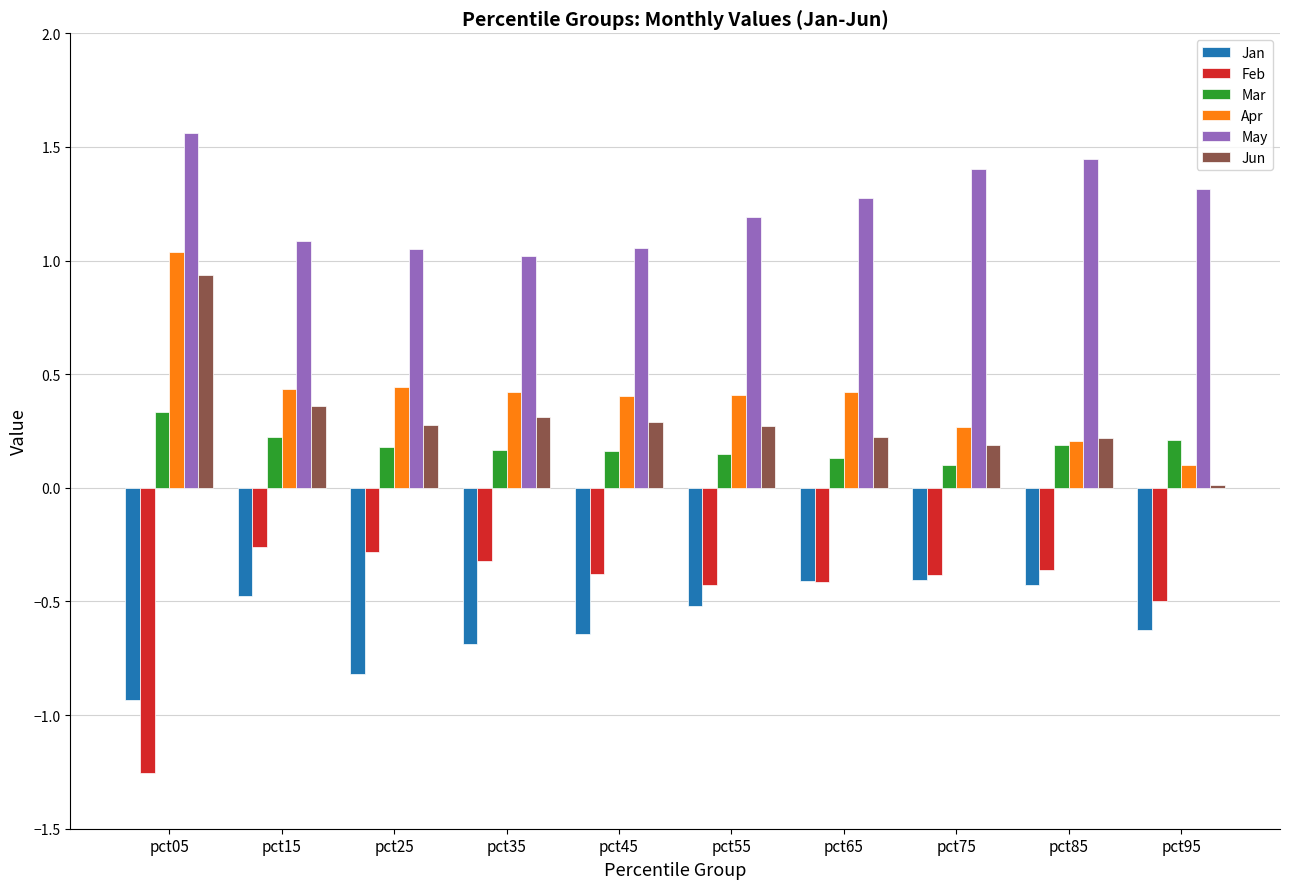

What is the sum of the Apr values at pct45 and pct85?

0.6